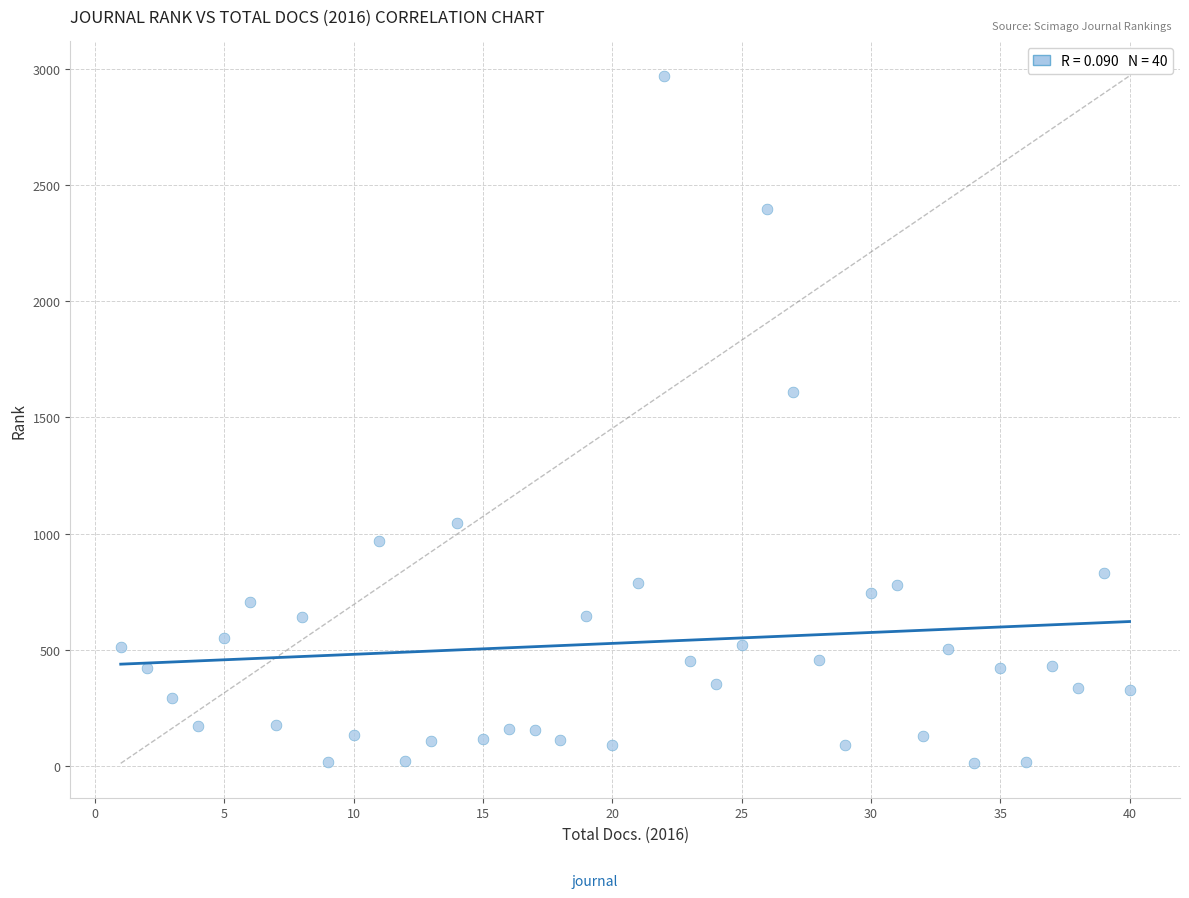

What is the range of Y values (max minus min)?

2962